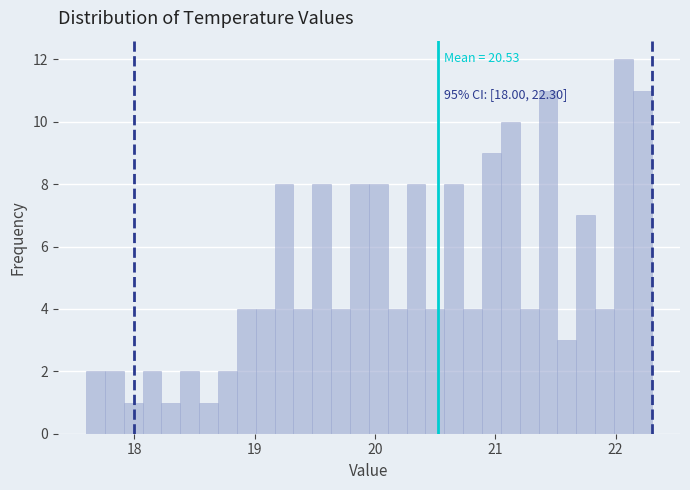

Read against the x-axis, roughly where is the centre of the tallest bar?

22.1